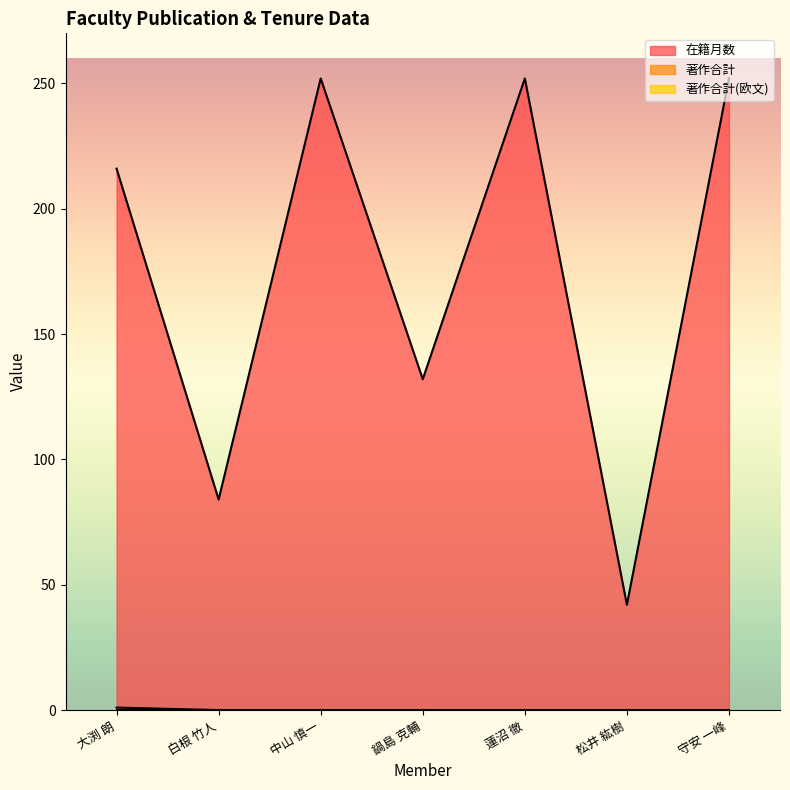

True or false: 著作合計 has a value of 0 at 白根 竹人.

True